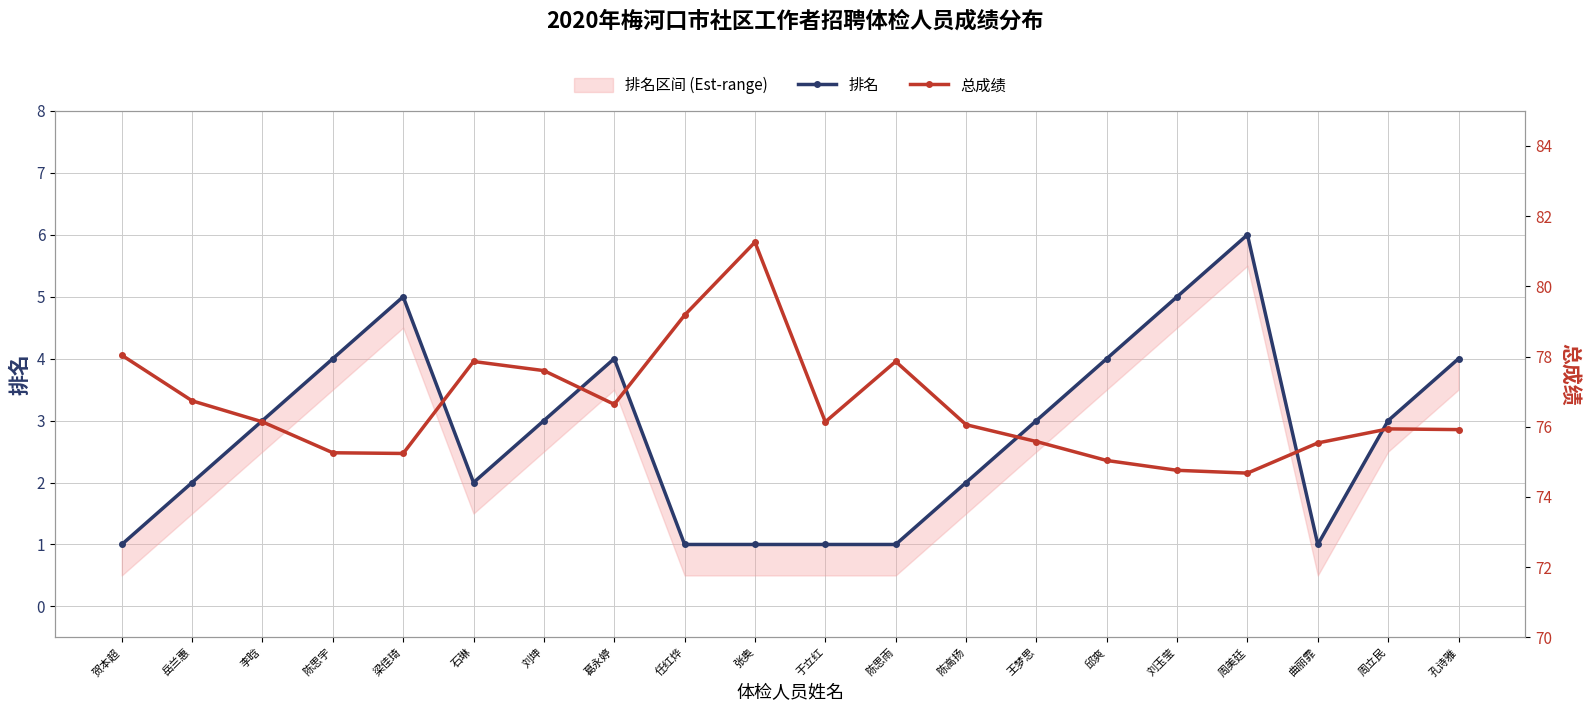

True or false: 排名 and 总成绩 cross at least once.

False